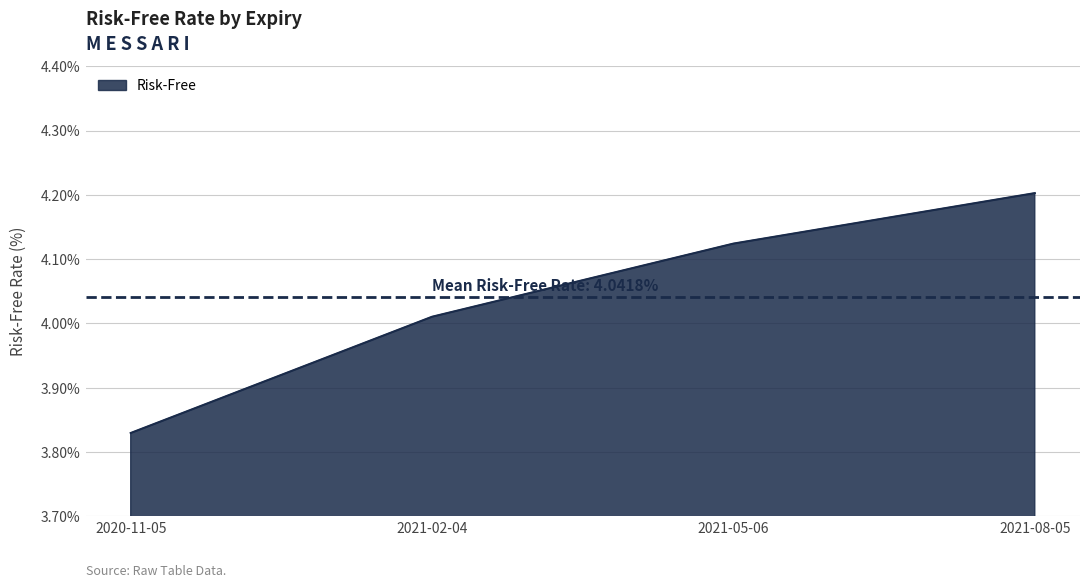

What is the ratio of the value at 2021-02-04 to the value at 2021-08-05?

1.0